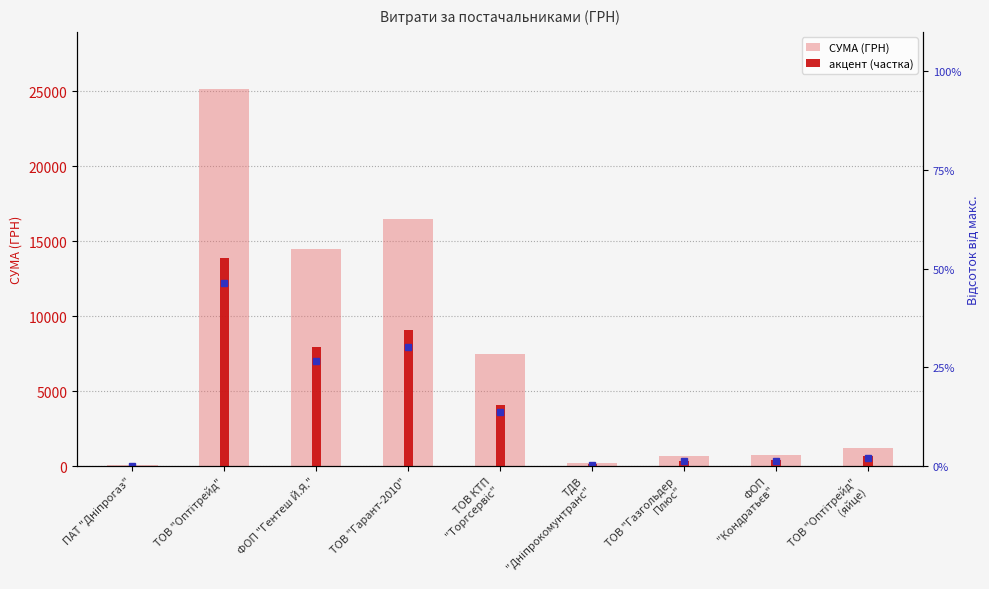

What is the sum of all СУМА (ГРН) values?

66416.0